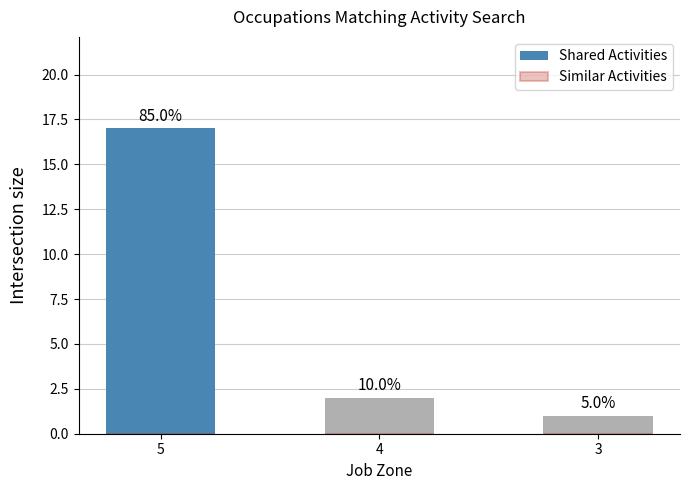

How many bars are there in total?

3